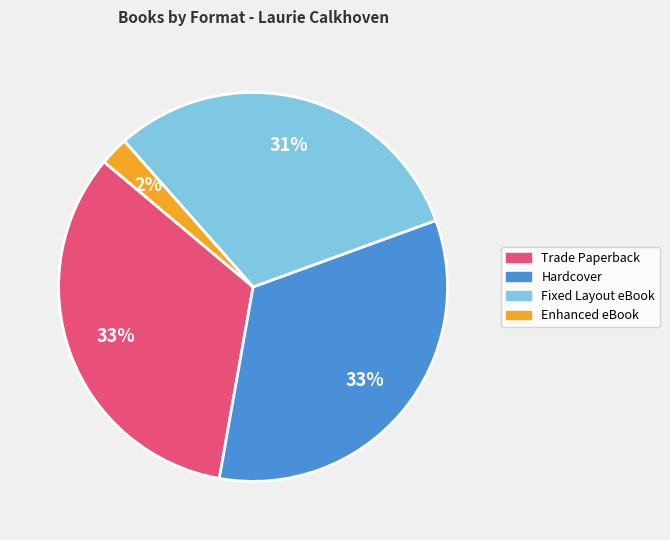

To the nearest percent, what is the difference between the largest and smallest slice percentages?

31%